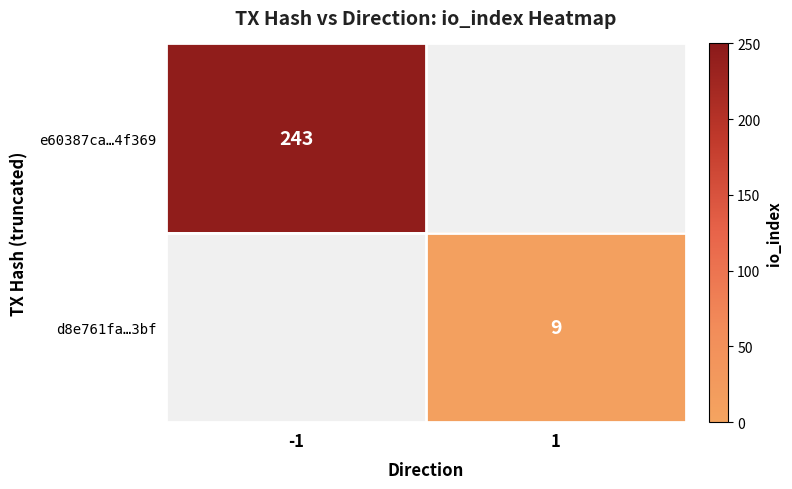

True or false: d8e761fa…3bf has a value of 6 at 1.

False